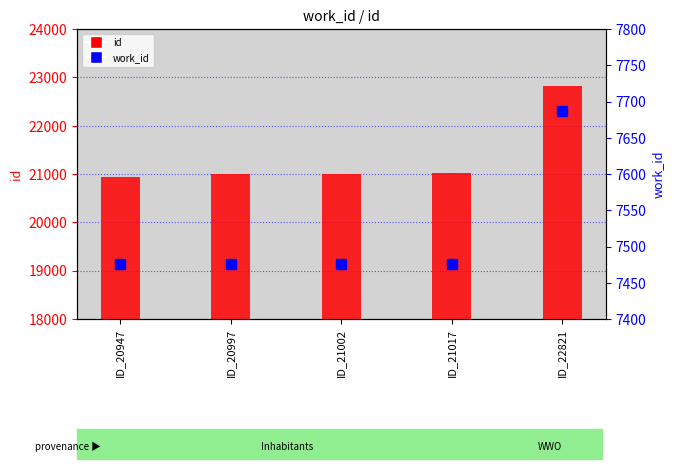

Which series contains the lowest Y value?

work_id